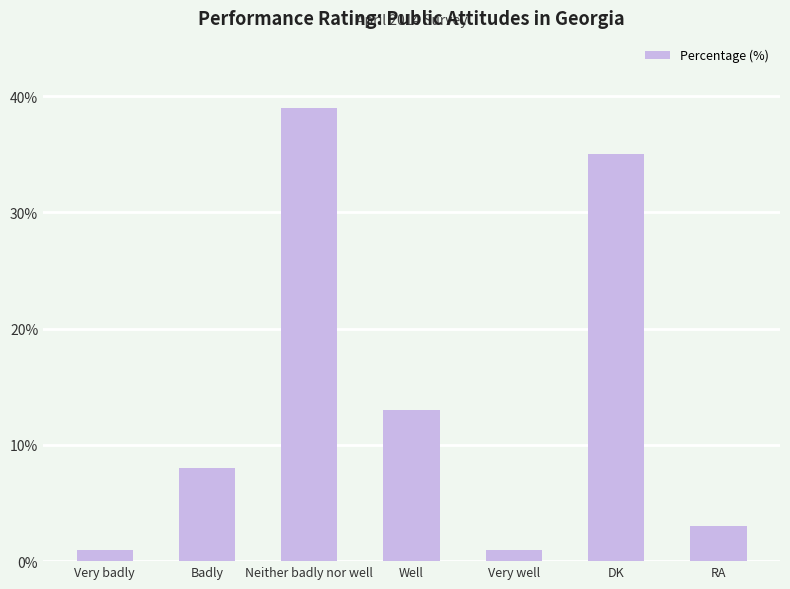

What is the difference between the values at Very well and RA?

2